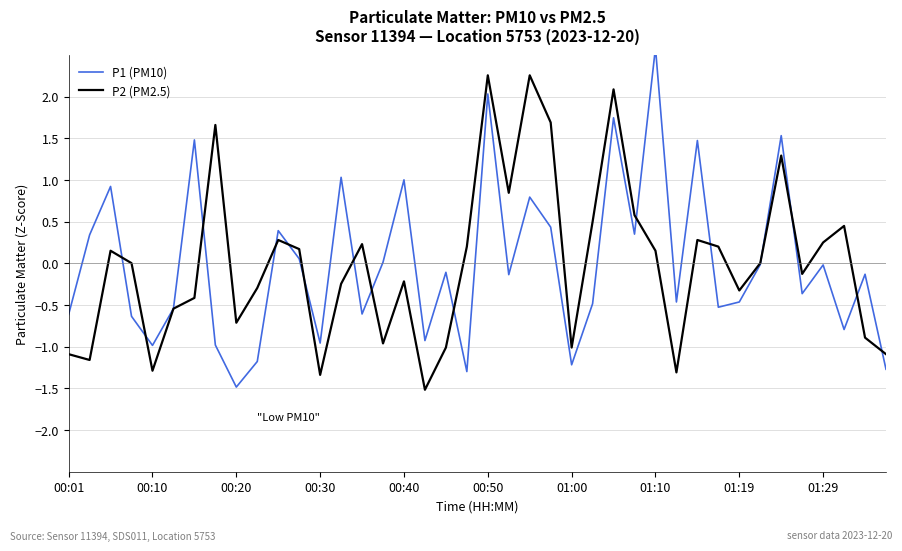

At which category does the chart reach its minimum across all series?

17